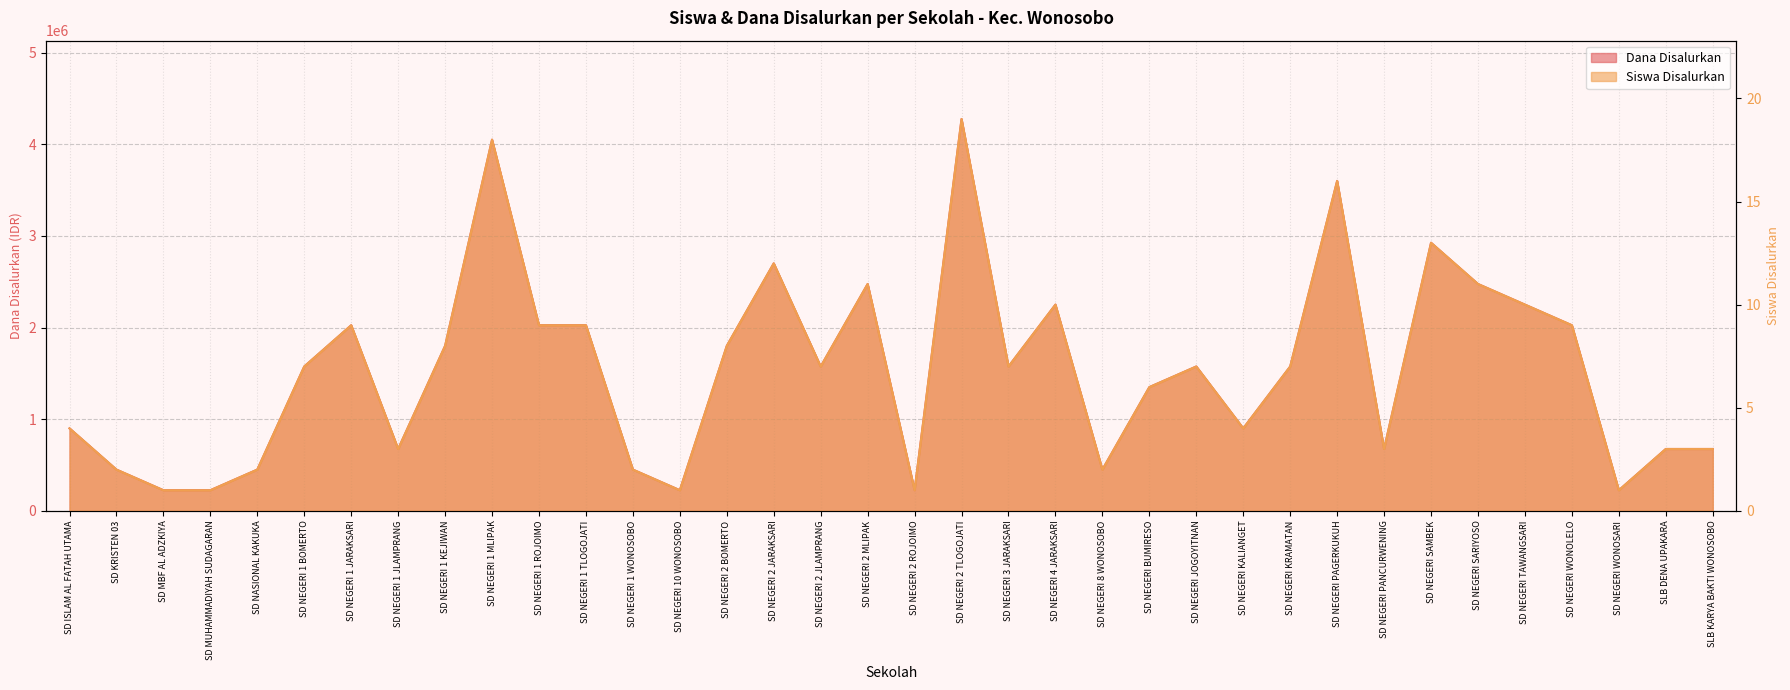

How many interior local peaks does the Siswa Disalurkan series have?

9